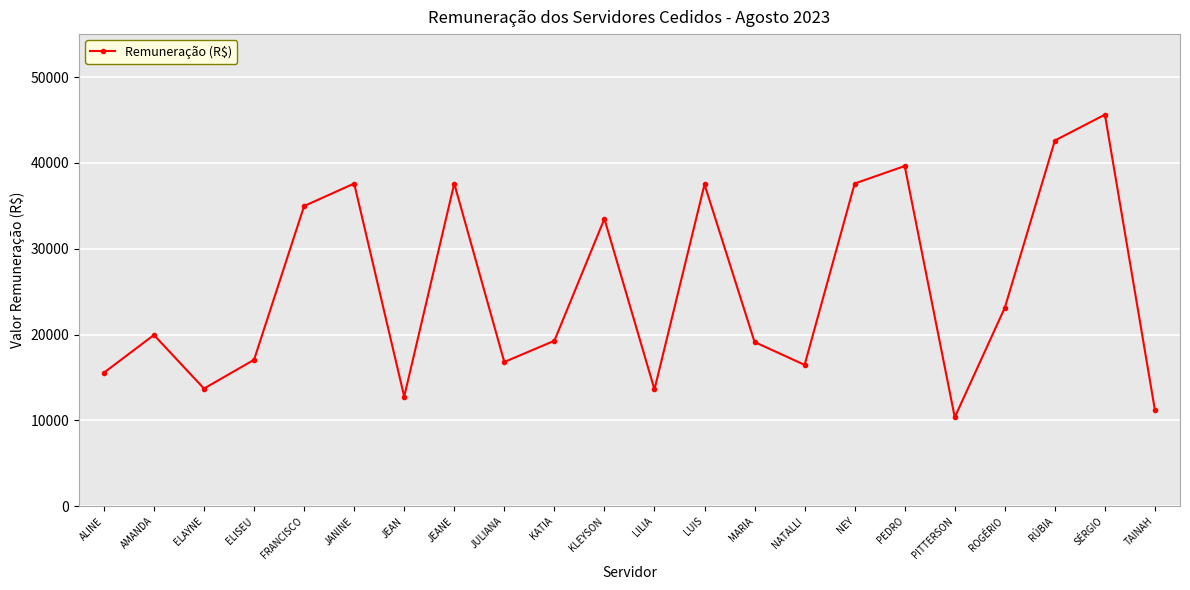

What is the value of the 5th point from the left?

34966.1